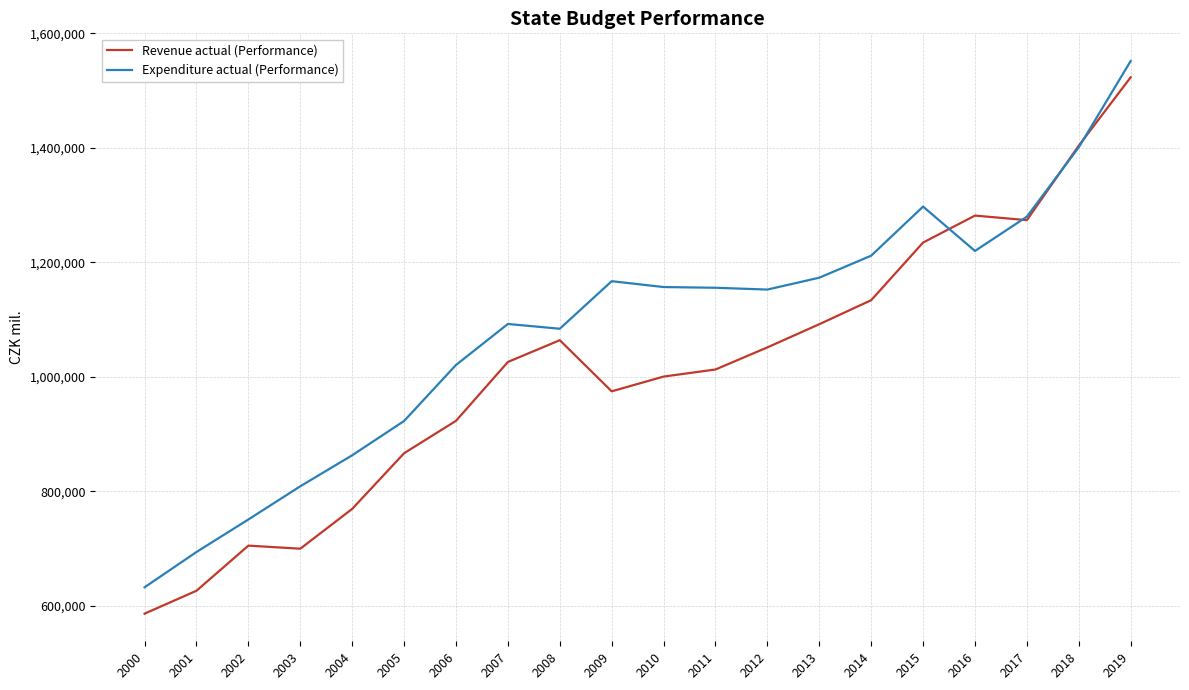

How many distinct data groups are displayed?

2